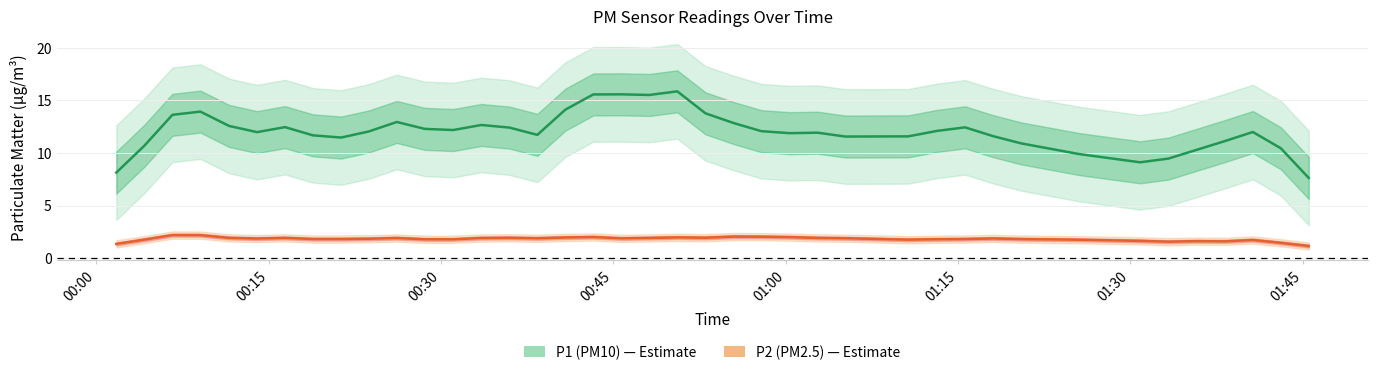

The value of P2 at 23 is 1.9. True or false?

True